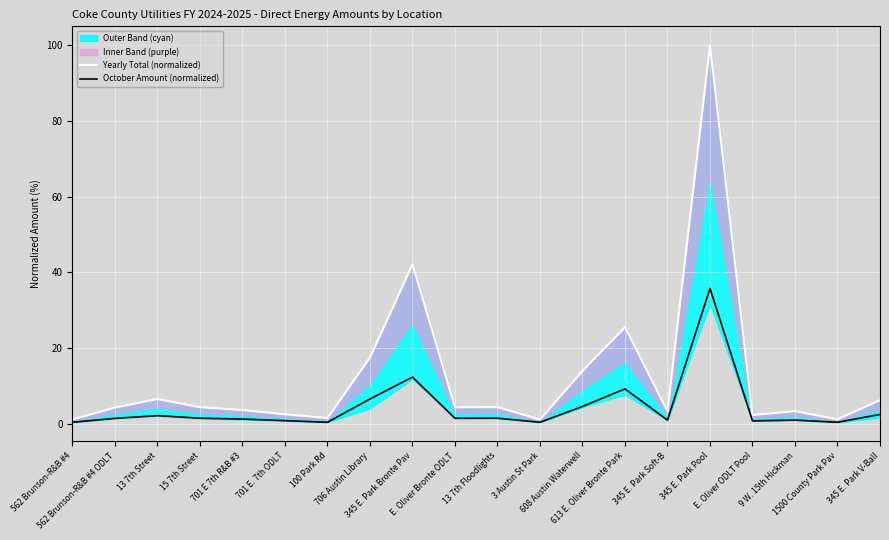

Which series has the largest total across all categories?

Yearly Total (normalized)